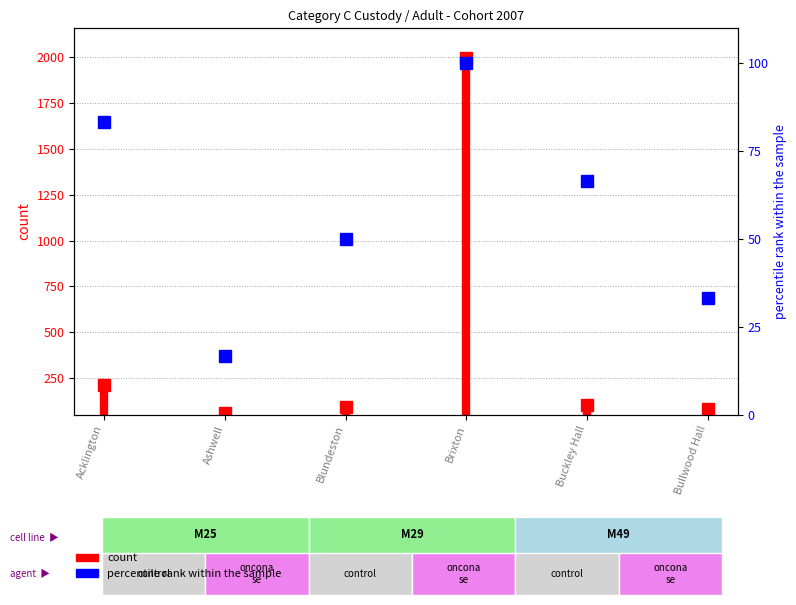

What position from the left is Blundeston?

3